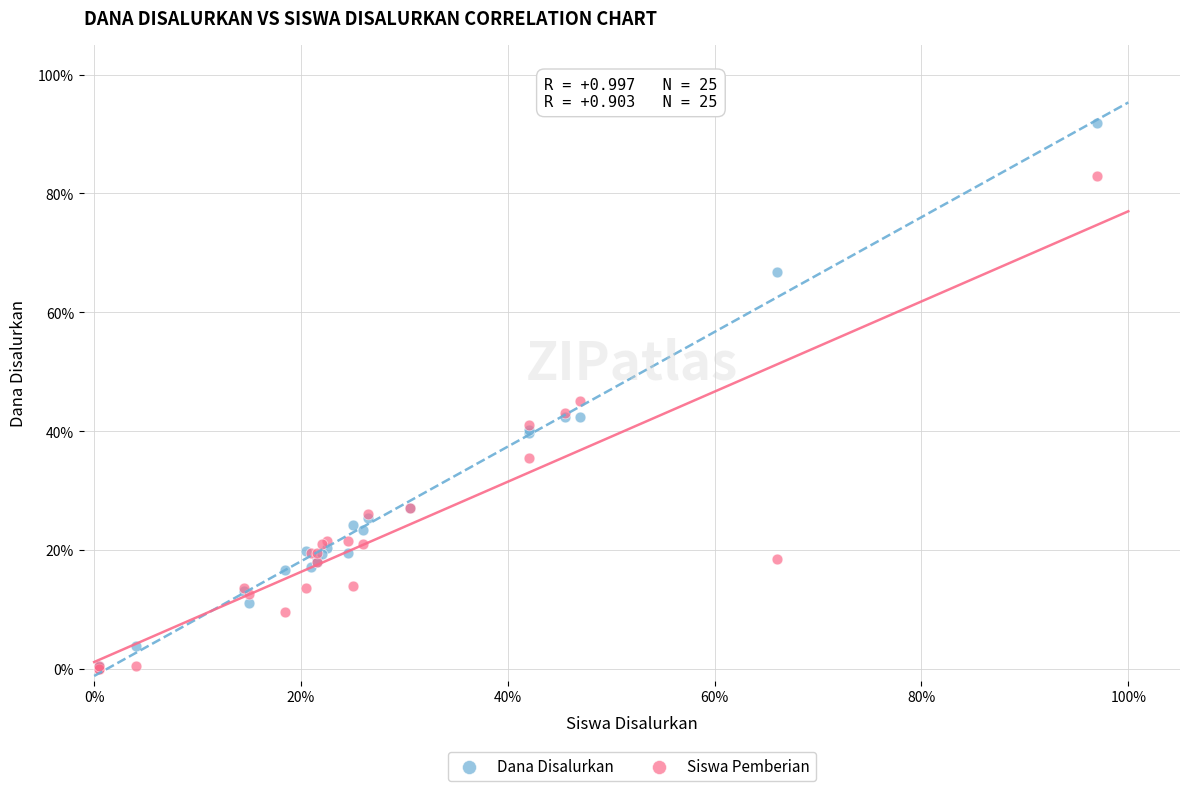

What are all the series names shown in the legend?

Dana Disalurkan, Siswa Pemberian